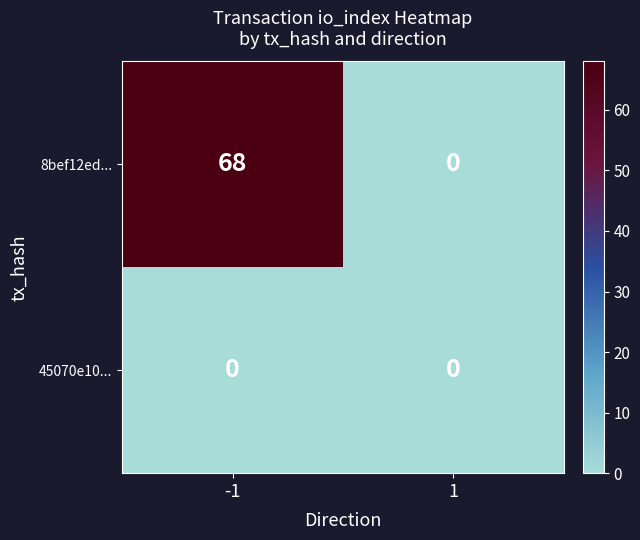

What is the maximum value shown in the chart?

68